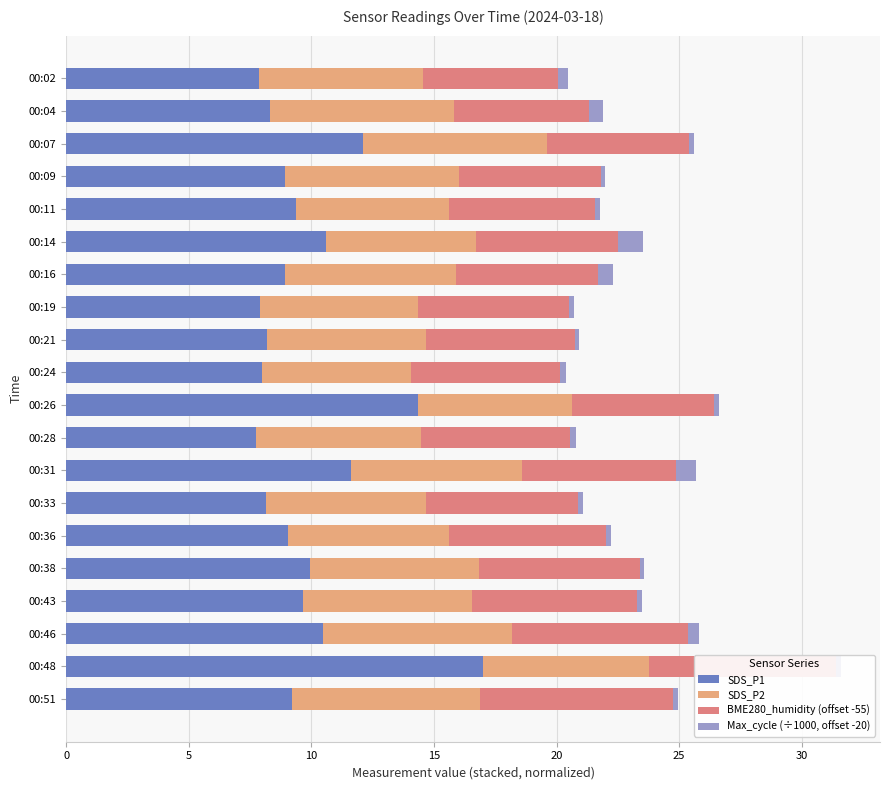

Which category has the highest value in the SDS_P1 series?

00:48